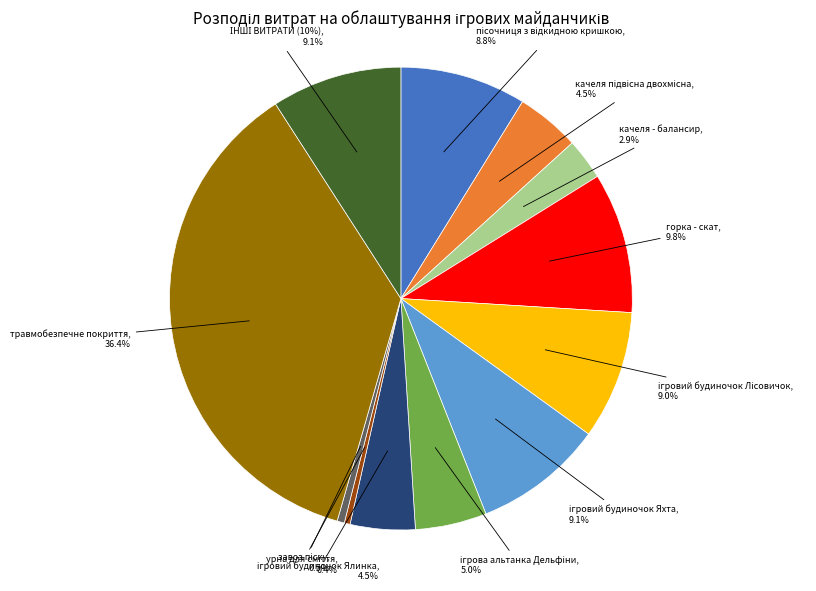

Rank the categories by value from lowest to highest.

урна для сміття, завоз піску, качеля - балансир, качеля підвісна двохмісна, ігровий будиночок Ялинка, ігрова альтанка Дельфіни, пісочниця з відкидною кришкою, ігровий будиночок Лісовичок, ігровий будиночок Яхта, ІНШІ ВИТРАТИ (10%), горка - скат, травмобезпечне покриття